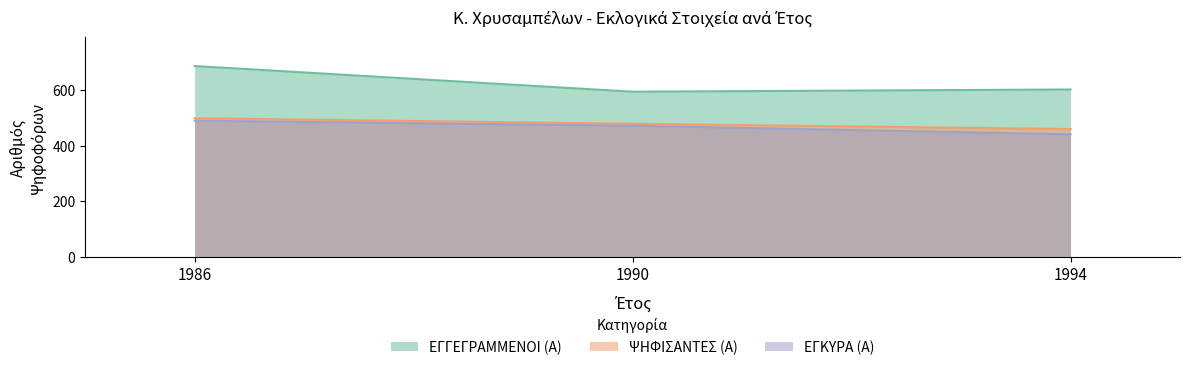

Between 1986 and 1990, which is larger?

1986